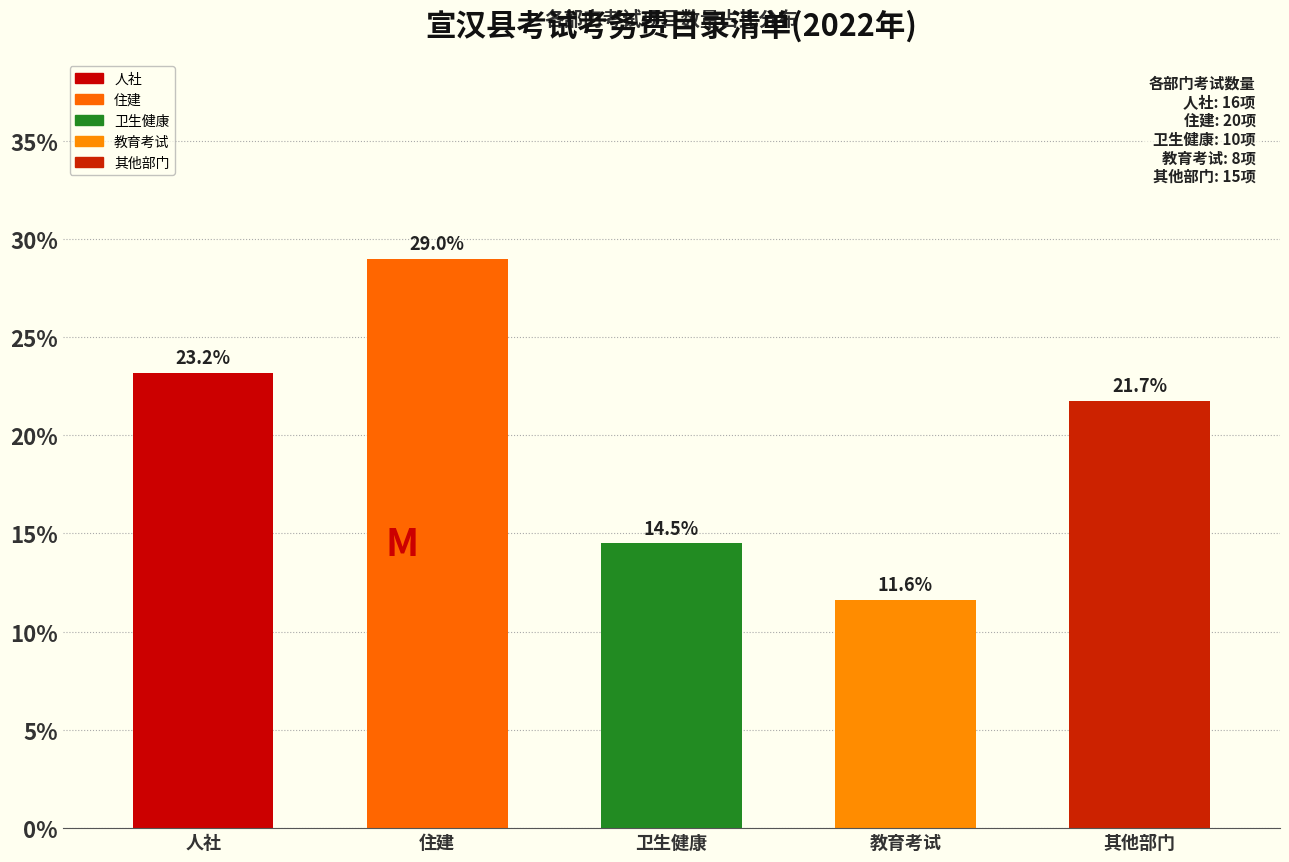

Reading left to right, transcribe all the data shown in this chart.

23.2	29.0	14.5	11.6	21.7